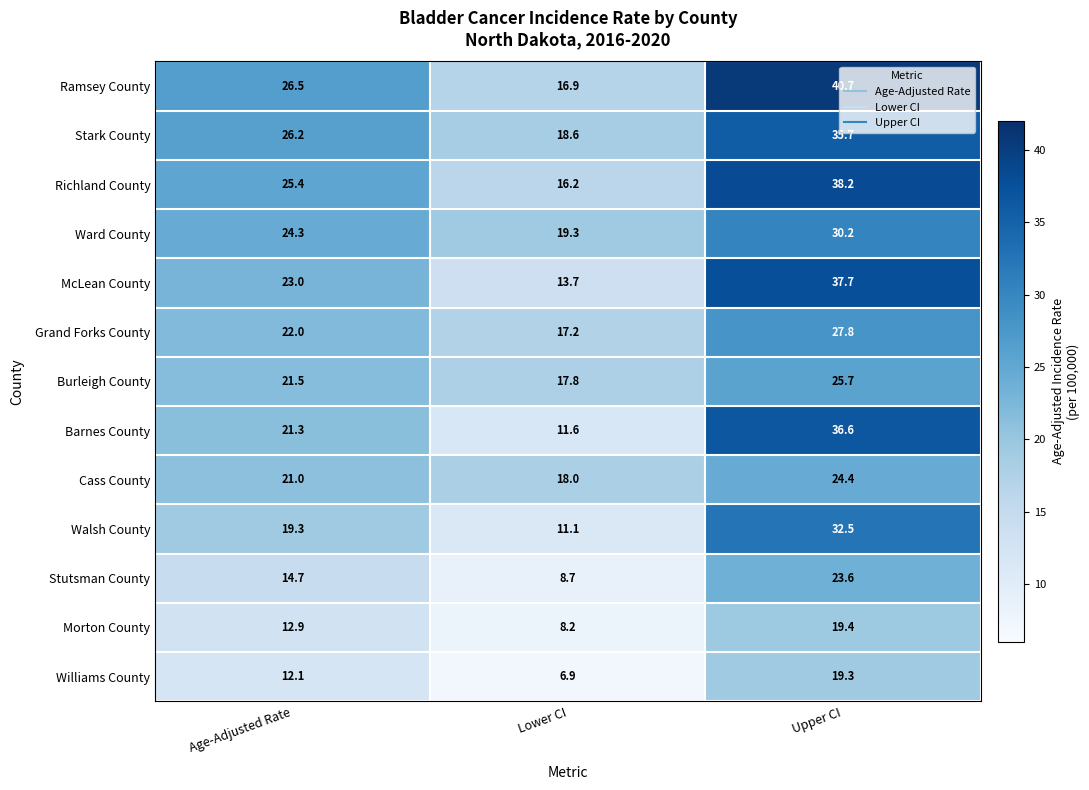

Rank the series at Lower CI from lowest to highest value.

Williams County, Morton County, Stutsman County, Walsh County, Barnes County, McLean County, Richland County, Ramsey County, Grand Forks County, Burleigh County, Cass County, Stark County, Ward County